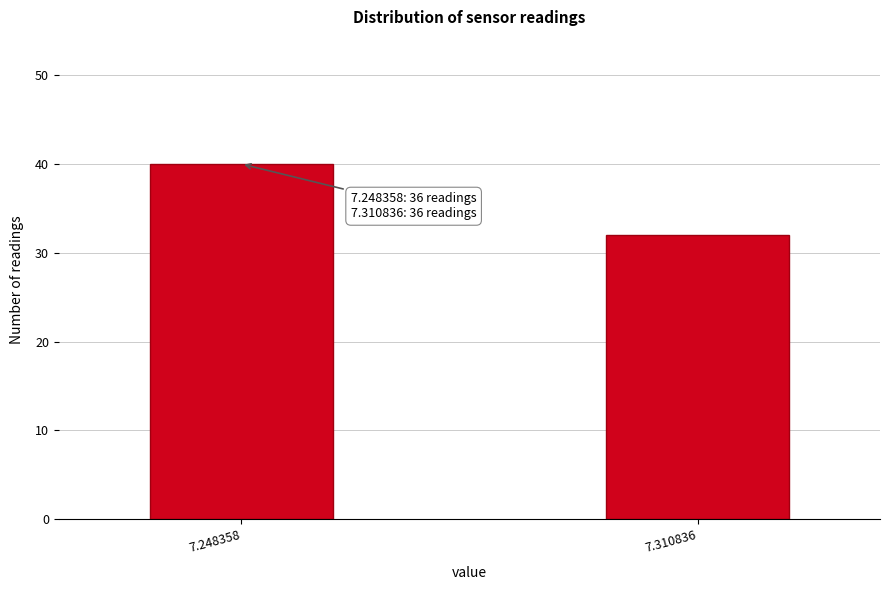

Reading right to left, list all the values displayed in this chart.

7.310836=32	7.248358=40